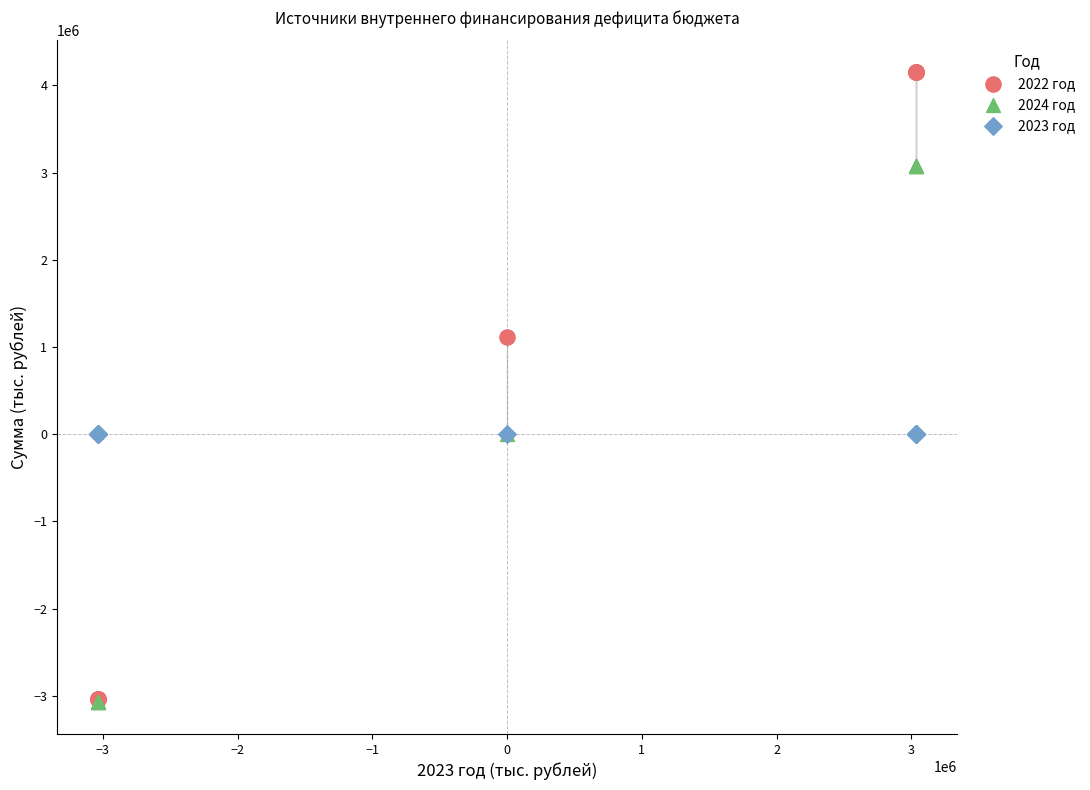

What are all the series names shown in the legend?

2022 год, 2024 год, 2023 год